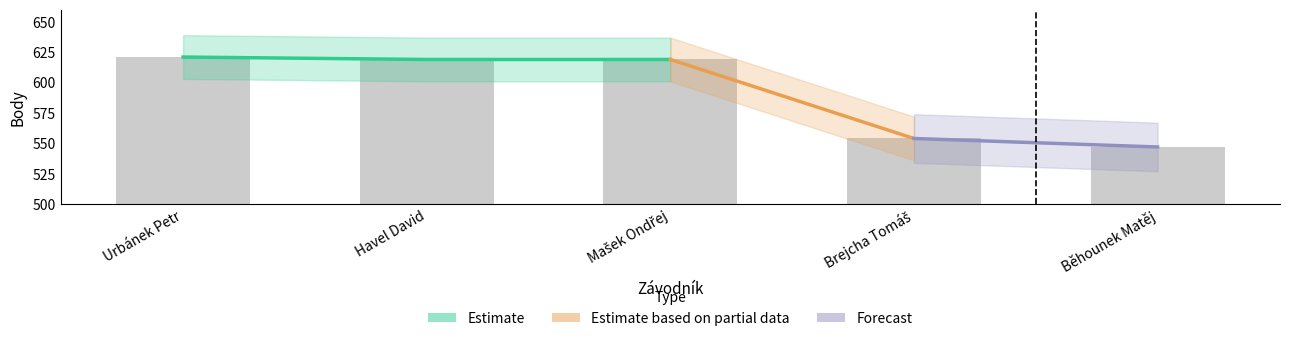

Which category has the highest value across all series?

Urbánek Petr